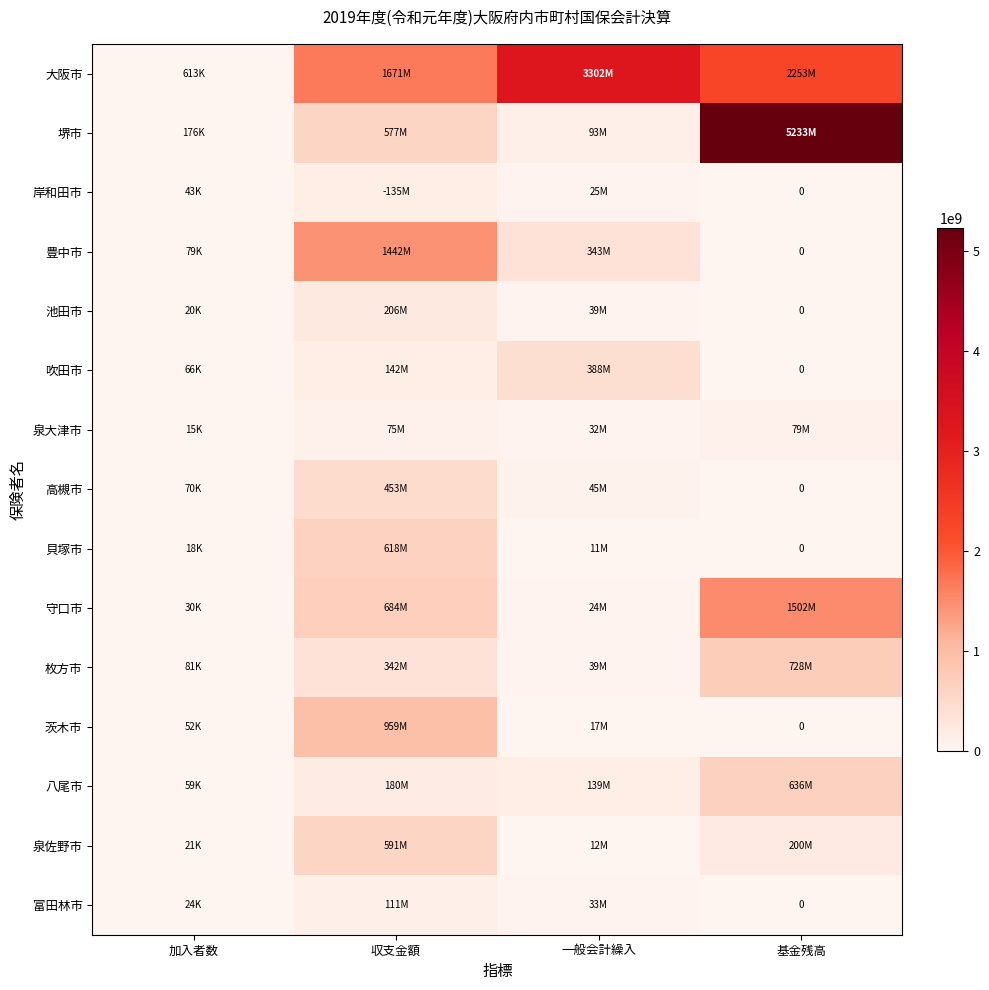

Rank the series at 加入者数 from lowest to highest value.

泉大津市, 貝塚市, 池田市, 泉佐野市, 富田林市, 守口市, 岸和田市, 茨木市, 八尾市, 吹田市, 高槻市, 豊中市, 枚方市, 堺市, 大阪市